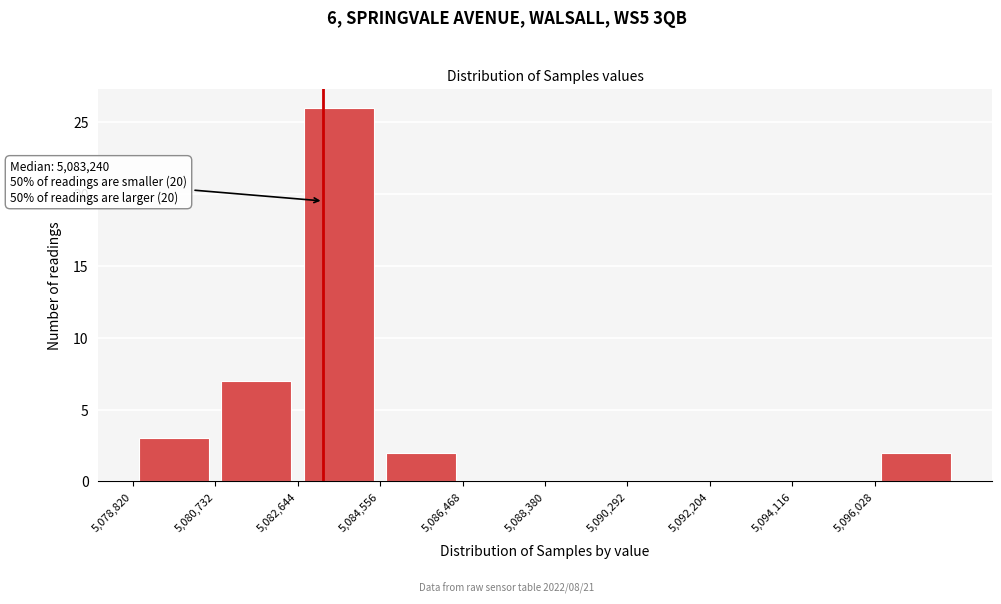

Which range on the x-axis has the tallest bar?

5082600 to 5084600